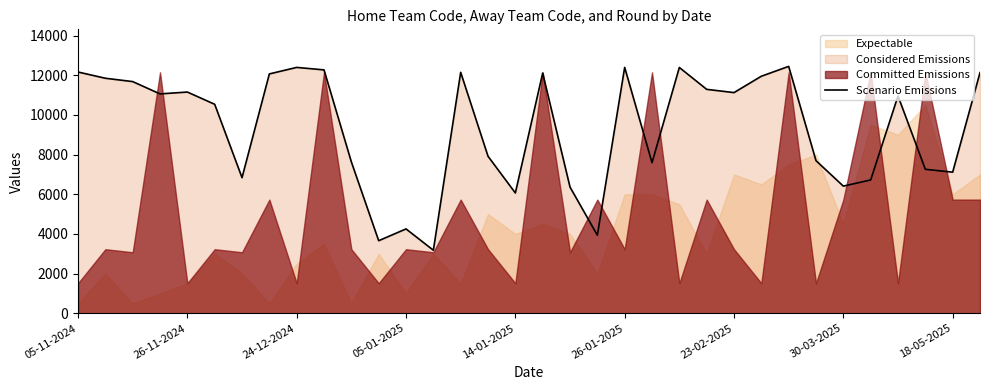

Between 16 and 23, which is larger?

23